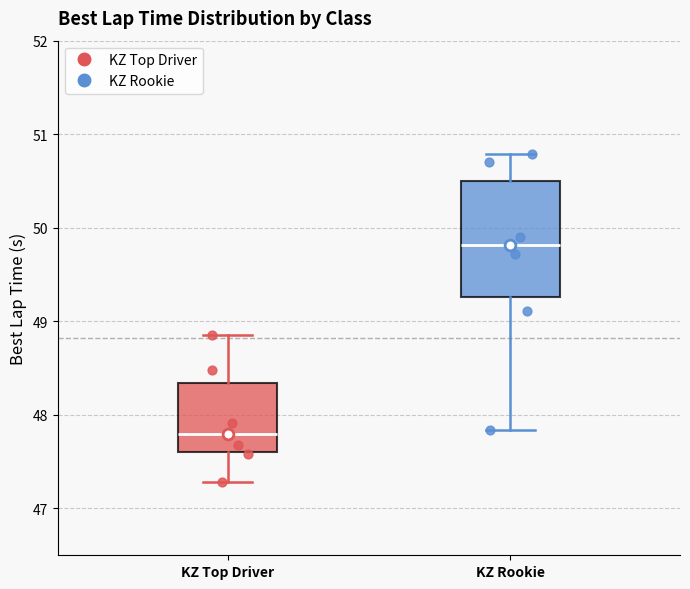

Reading left to right, read every box against the y-axis: the position of its median line, the range the box covers, and the ends of its whiskers. The values are not printed on the chart, so give them approximately, as read against the axis.

KZ Top Driver: median 47.8, box 47.6 to 48.3, whiskers 47.3 to 48.9
KZ Rookie: median 49.8, box 49.3 to 50.5, whiskers 47.8 to 50.8